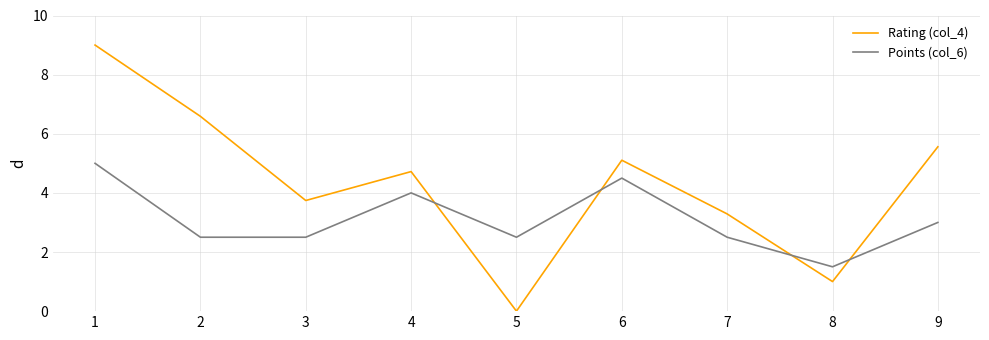

Is the value of Rating (col_4) at 5 greater than the value of Points (col_6) at 7?

No